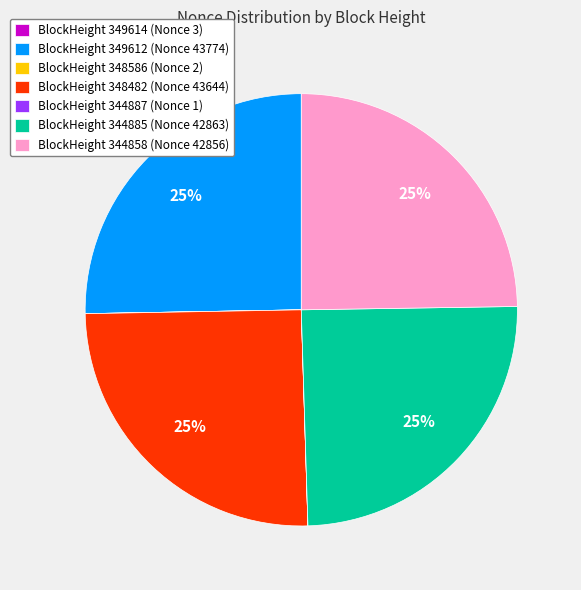

True or false: BlockHeight 348482 (Nonce 43644) accounts for 25% of the total.

True